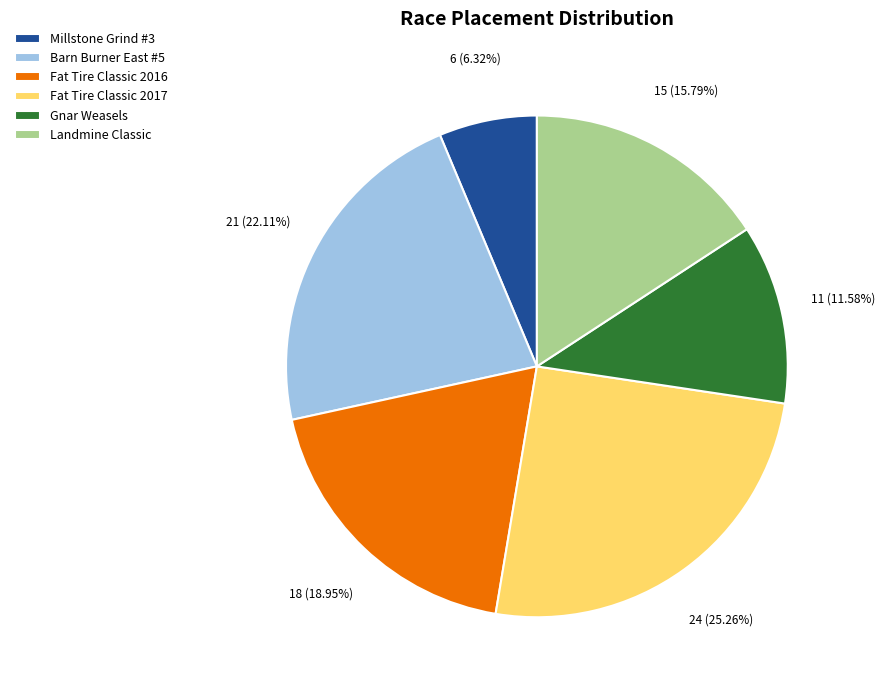

Which has a higher value, Millstone Grind #3 or Barn Burner East #5?

Barn Burner East #5